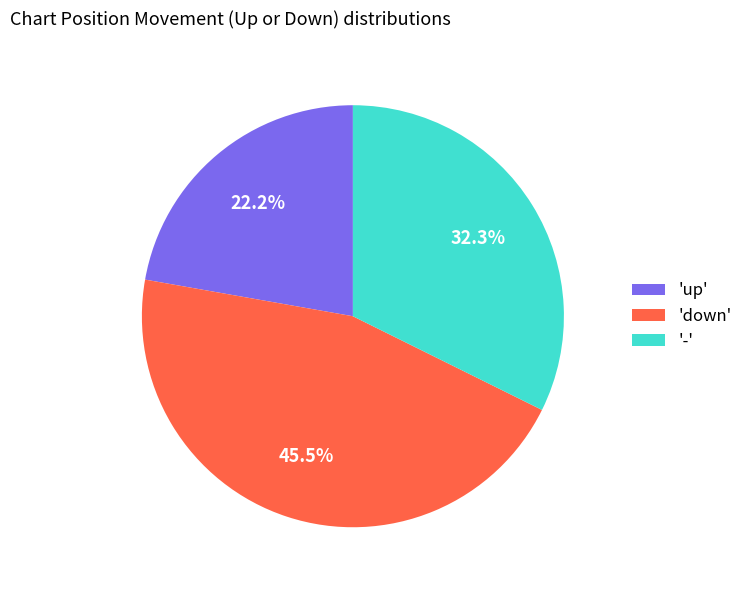

Combined, what portion of the pie is '-' and 'up'?

54.5%